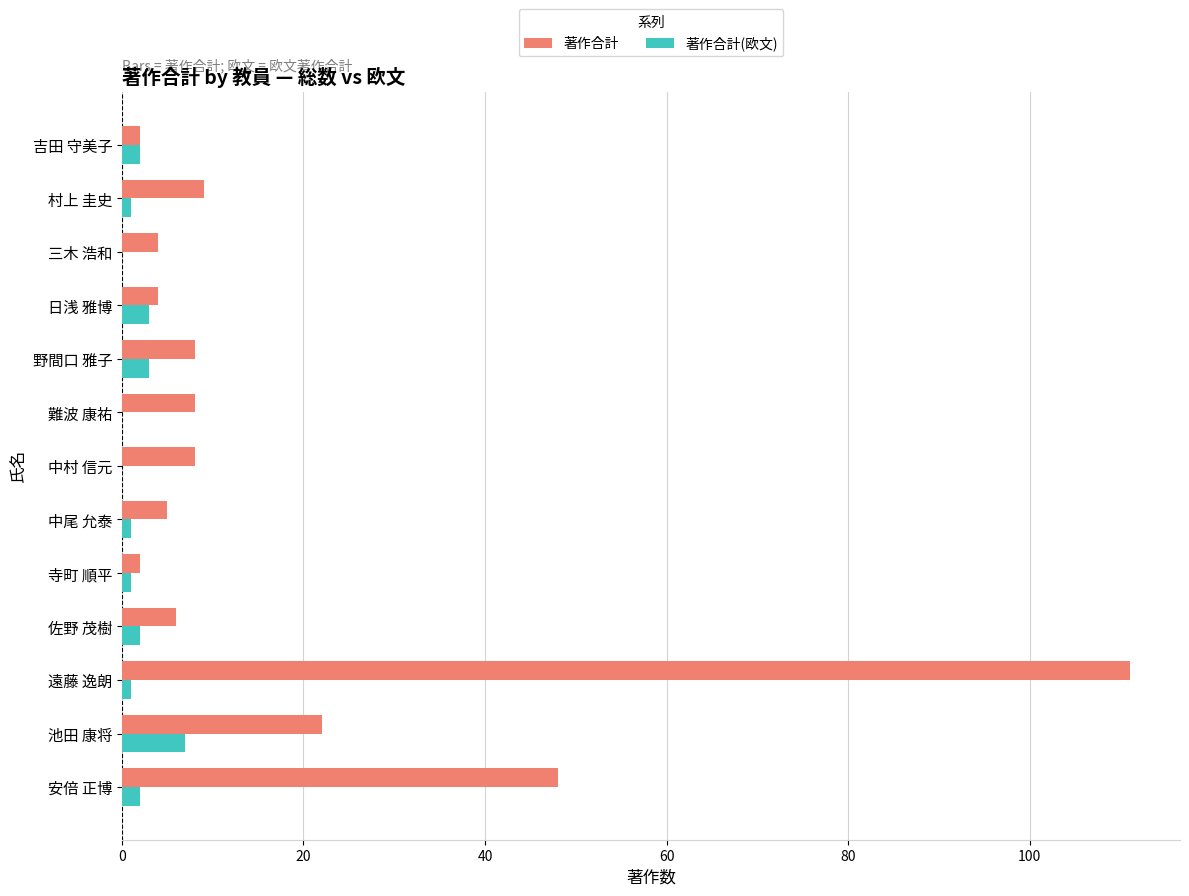

Which category has the highest value across all series?

遠藤 逸朗